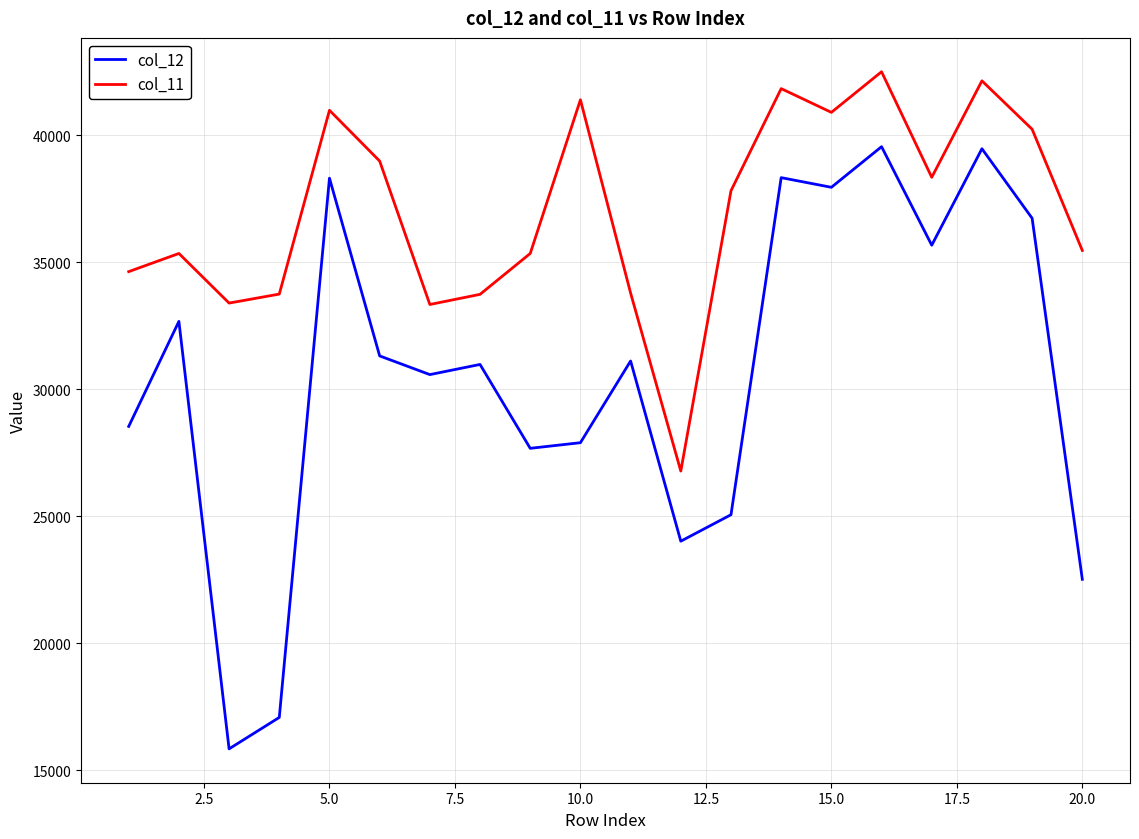

Which series has the widest spread of values?

col_12